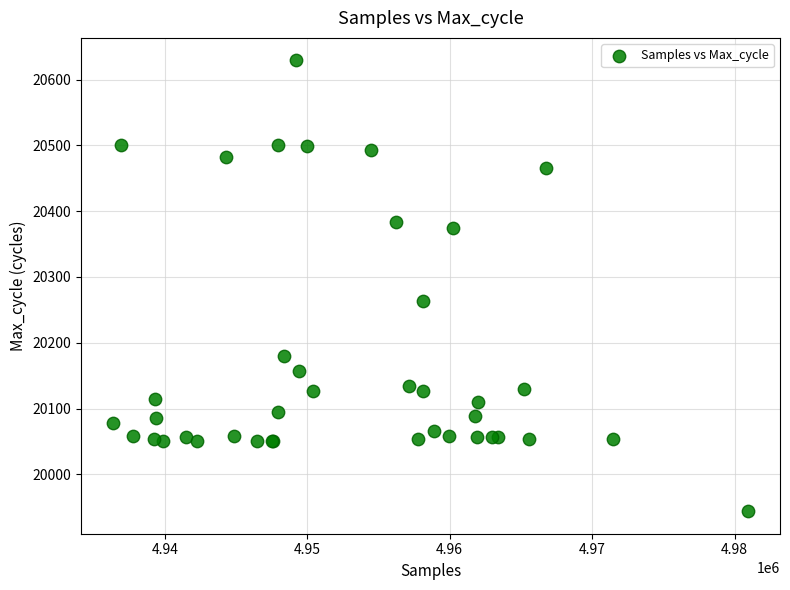

What Y value in the scatter plot is closest to 20286?

20264